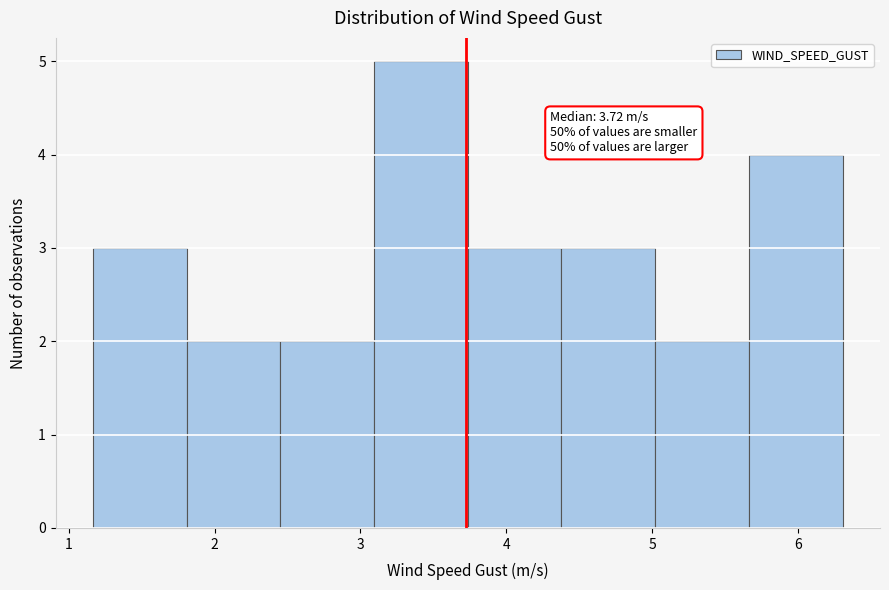

Over which range of the x-axis is the bar tallest?

3.1 to 3.7